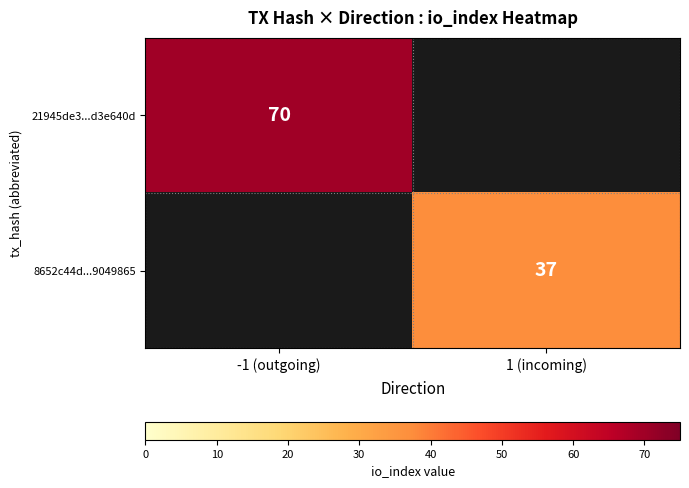

The value of 8652c44d...9049865 at 1 (incoming) is 37. True or false?

True